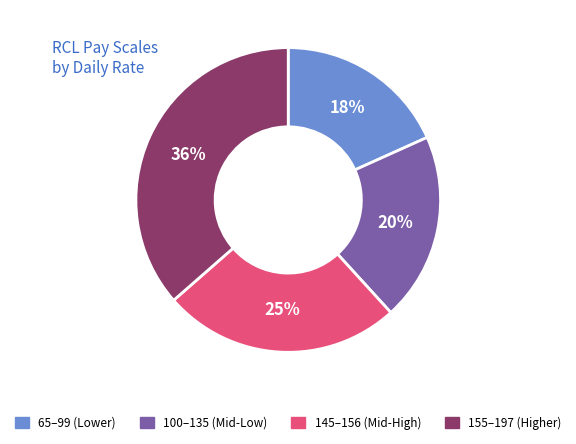

How many segments does this pie chart have?

4